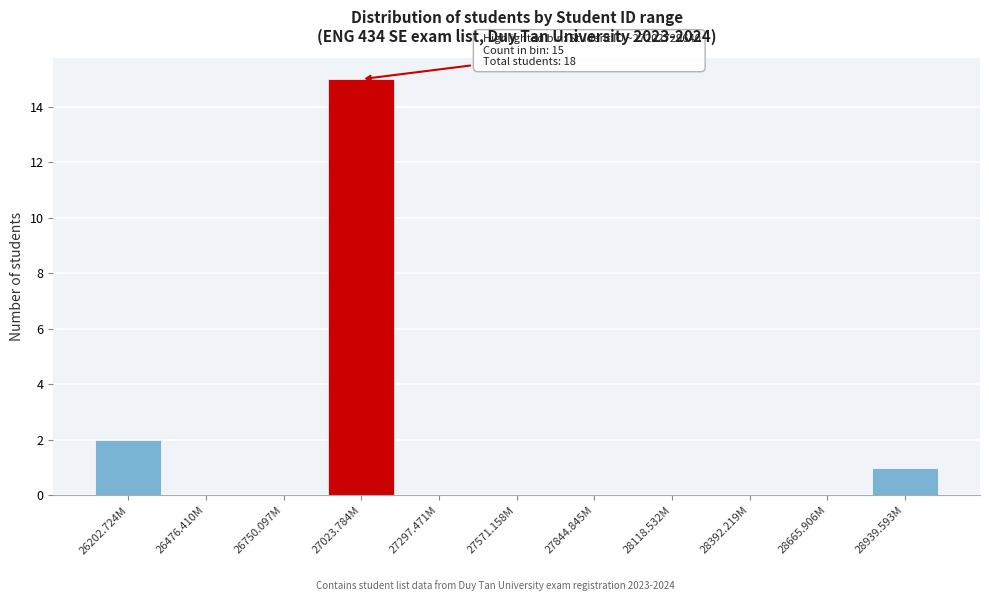

Reading left to right, extract all data points from this chart.

26202.724M=2	26476.410M=0	26750.097M=0	27023.784M=15	27297.471M=0	27571.158M=0	27844.845M=0	28118.532M=0	28392.219M=0	28665.906M=0	28939.593M=1